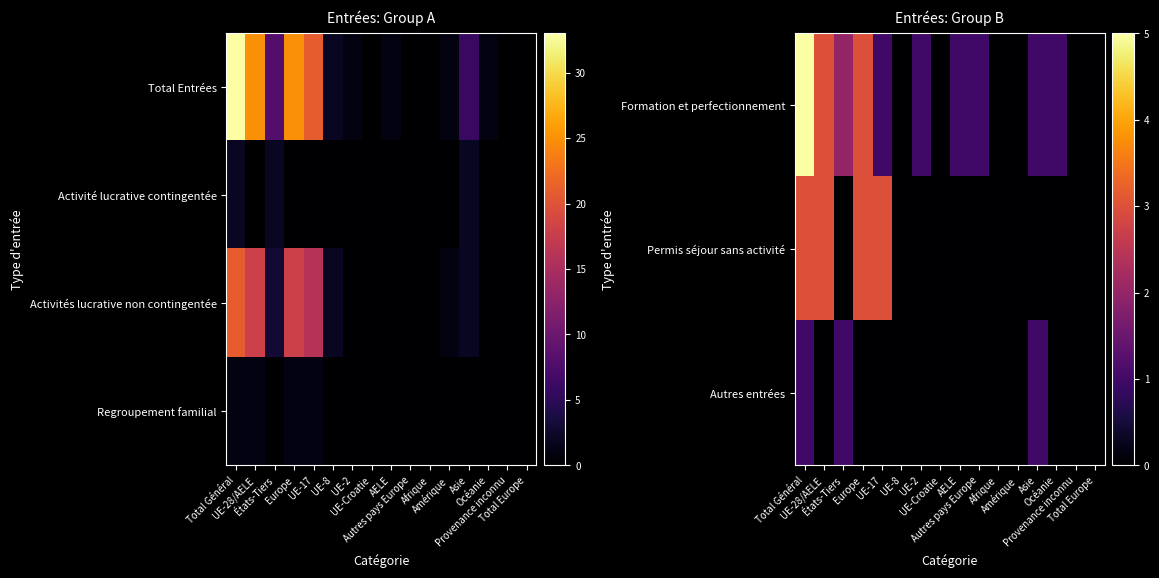

What is the difference between the Regroupement familial values at UE-Croatie and UE-17?

1